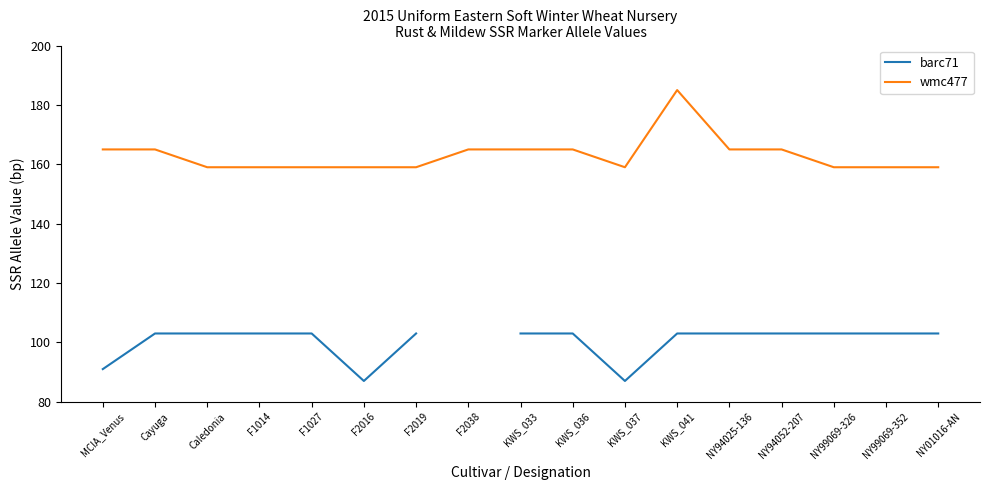

True or false: barc71 and wmc477 cross at least once.

False